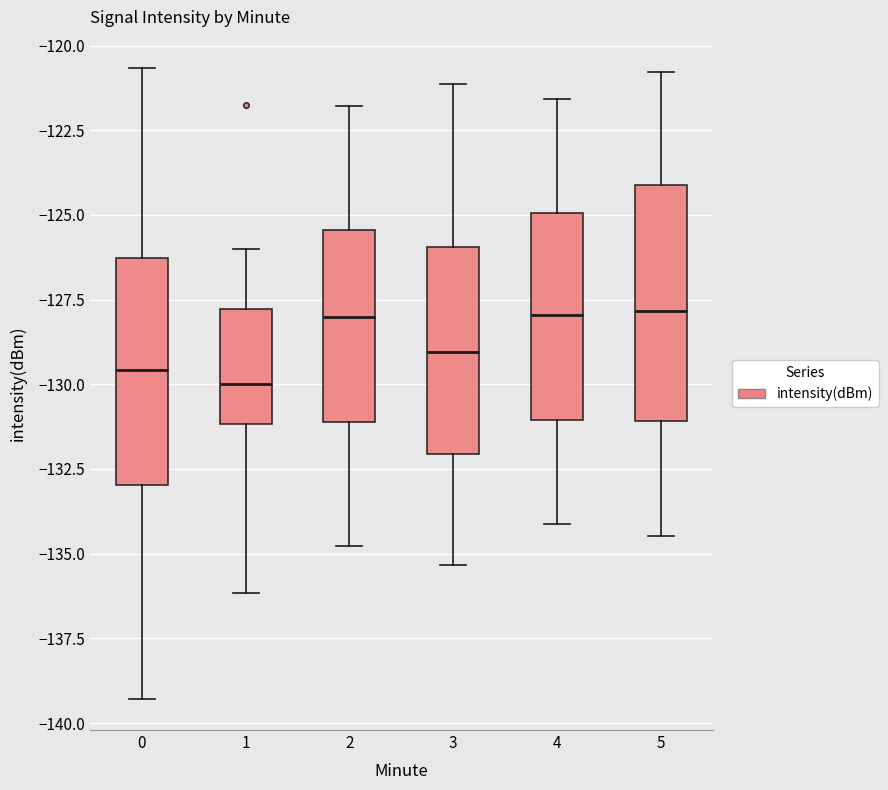

Reading left to right, read every box against the y-axis: the position of its median line, the range the box covers, and the ends of its whiskers. The values are not printed on the chart, so give them approximately, as read against the axis.

0: median -129.5, box -133.0 to -126.5, whiskers -139.5 to -120.5
1: median -130.0, box -131.0 to -128.0, whiskers -136.0 to -126.0
2: median -128.0, box -131.0 to -125.5, whiskers -135.0 to -122.0
3: median -129.0, box -132.0 to -126.0, whiskers -135.5 to -121.0
4: median -128.0, box -131.0 to -125.0, whiskers -134.0 to -121.5
5: median -128.0, box -131.0 to -124.0, whiskers -134.5 to -121.0